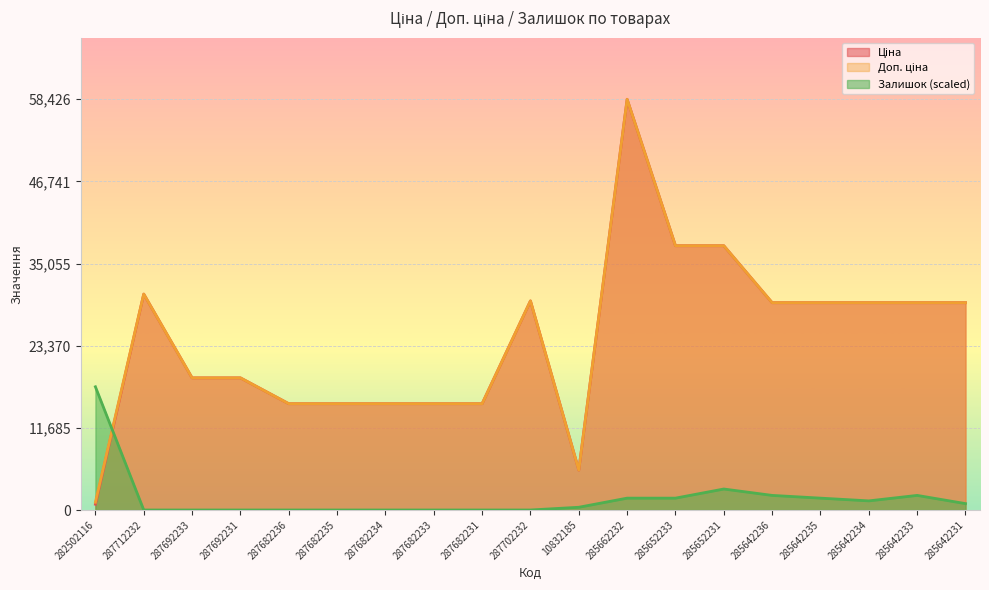

What is the average value of the Ціна series?

24274.8